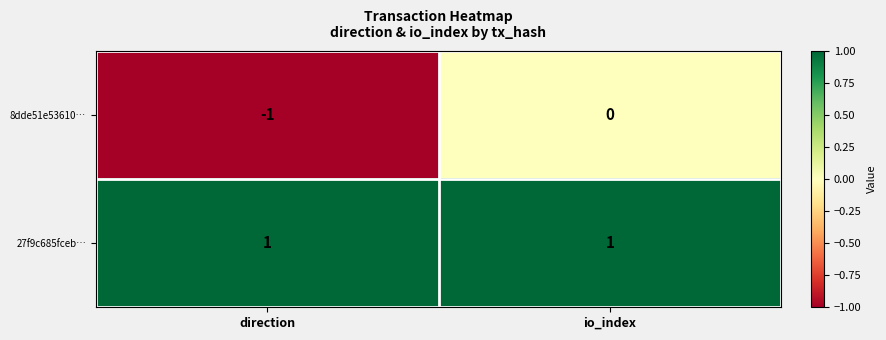

Reading left to right, transcribe all the data shown in this chart.

8dde51e53610…: direction=-1	io_index=0
27f9c685fceb…: direction=1	io_index=1